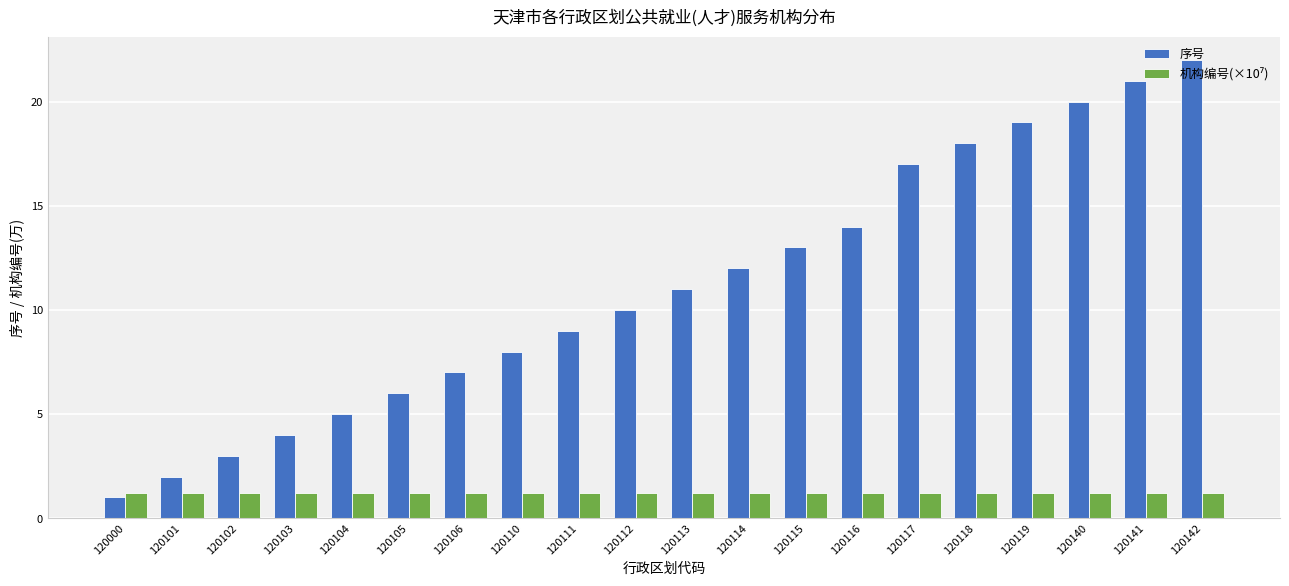

At which category does the chart reach its minimum across all series?

120000